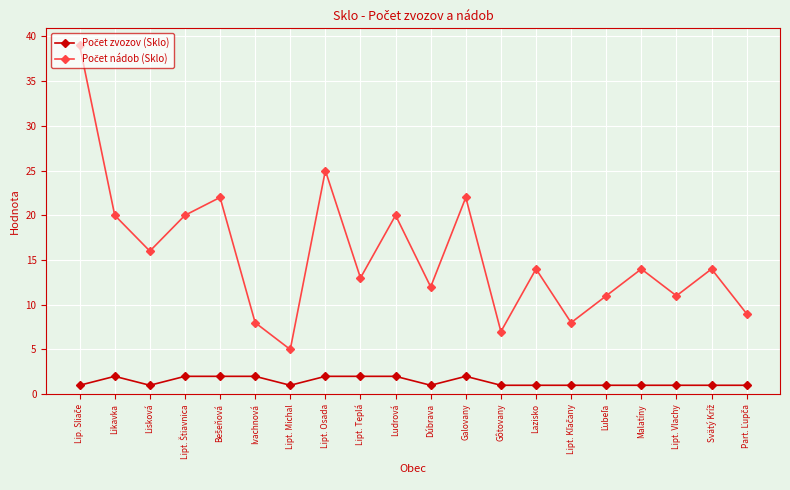

At how many categories does at least one series exceed 17?

7